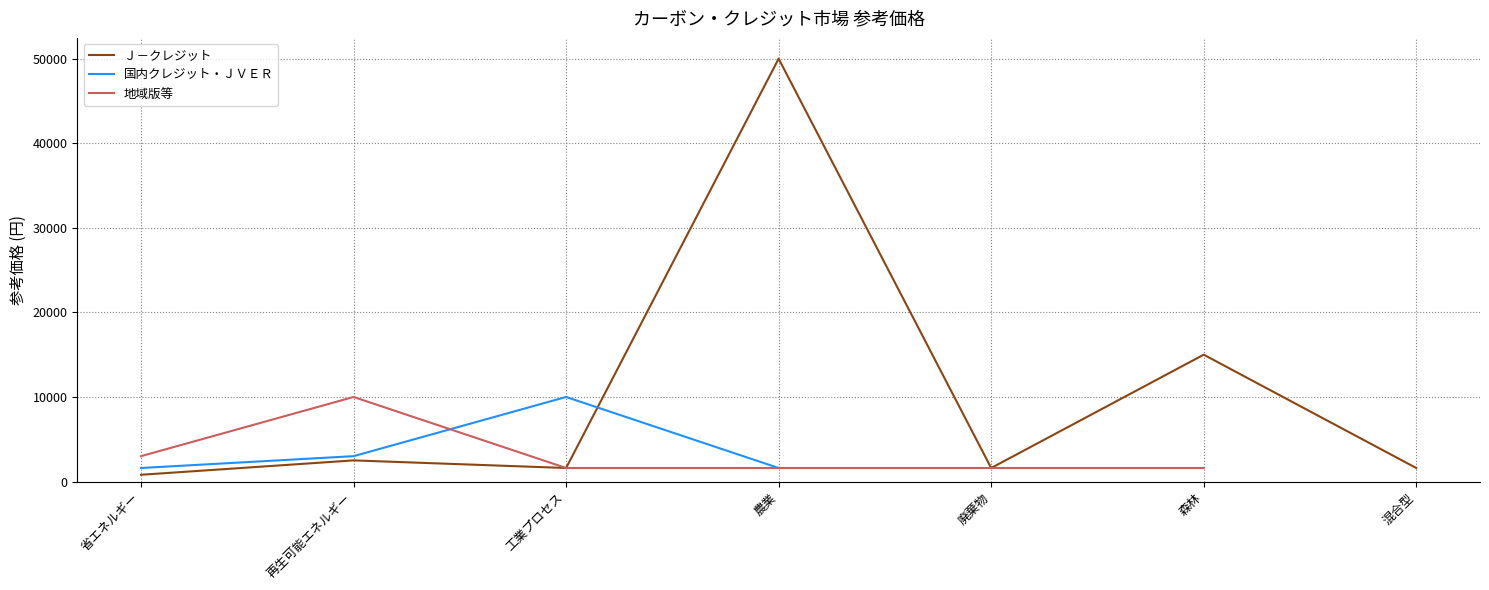

How many data points in 国内クレジット・ＪＶＥＲ are less than 10000?

3